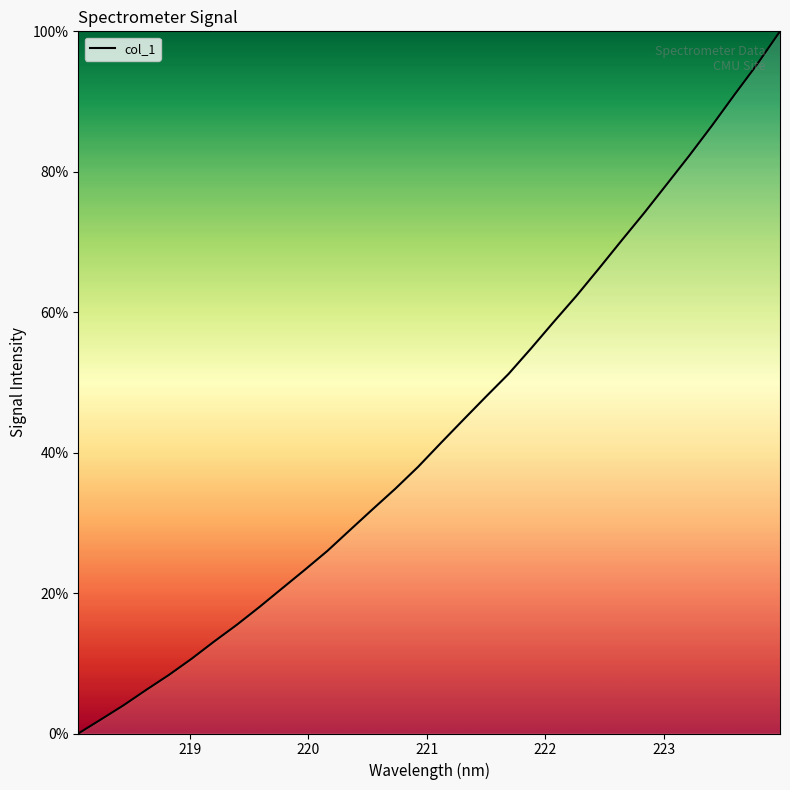

Reading left to right, extract all data points from this chart.

0.0	2.0	4.0	6.2	8.3	10.6	13.1	15.5	18.0	20.7	23.3	26.0	29.0	32.0	34.9	38.0	41.3	44.7	48.0	51.2	54.9	58.6	62.3	66.2	70.2	74.2	78.2	82.4	86.6	91.0	95.4	100.0